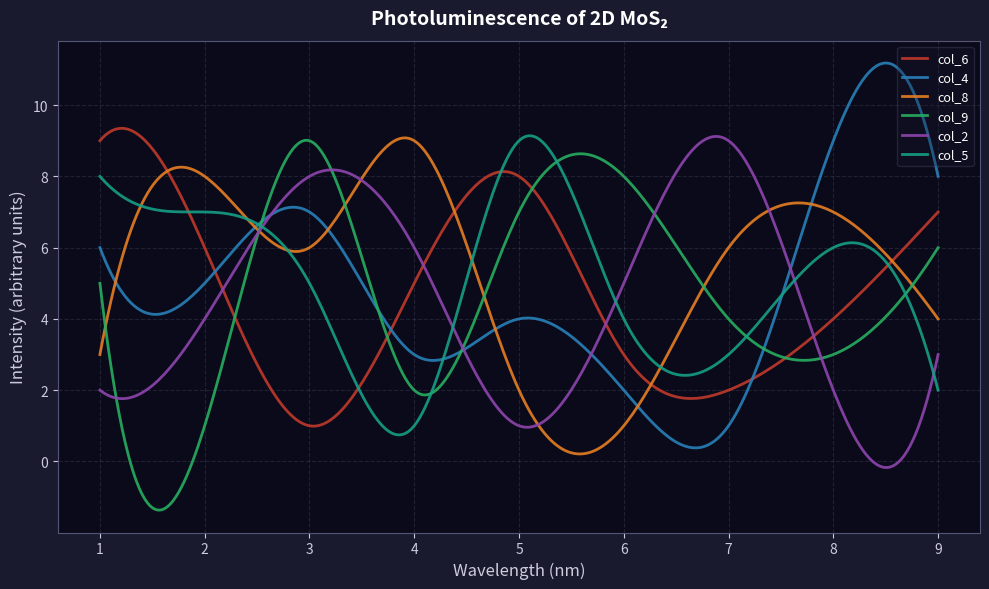

What is the greatest value displayed?

11.2